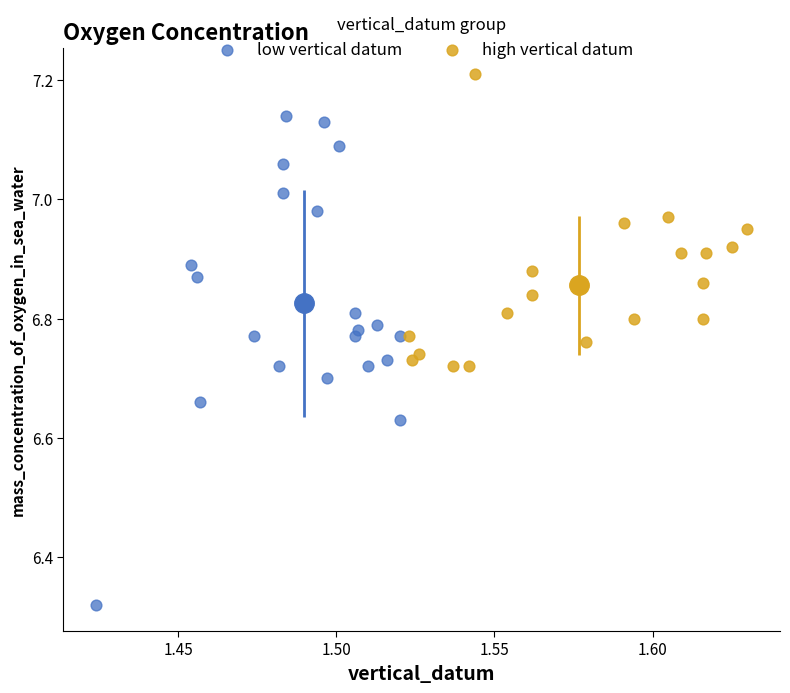

Which series reaches the minimum Y coordinate?

low vertical datum